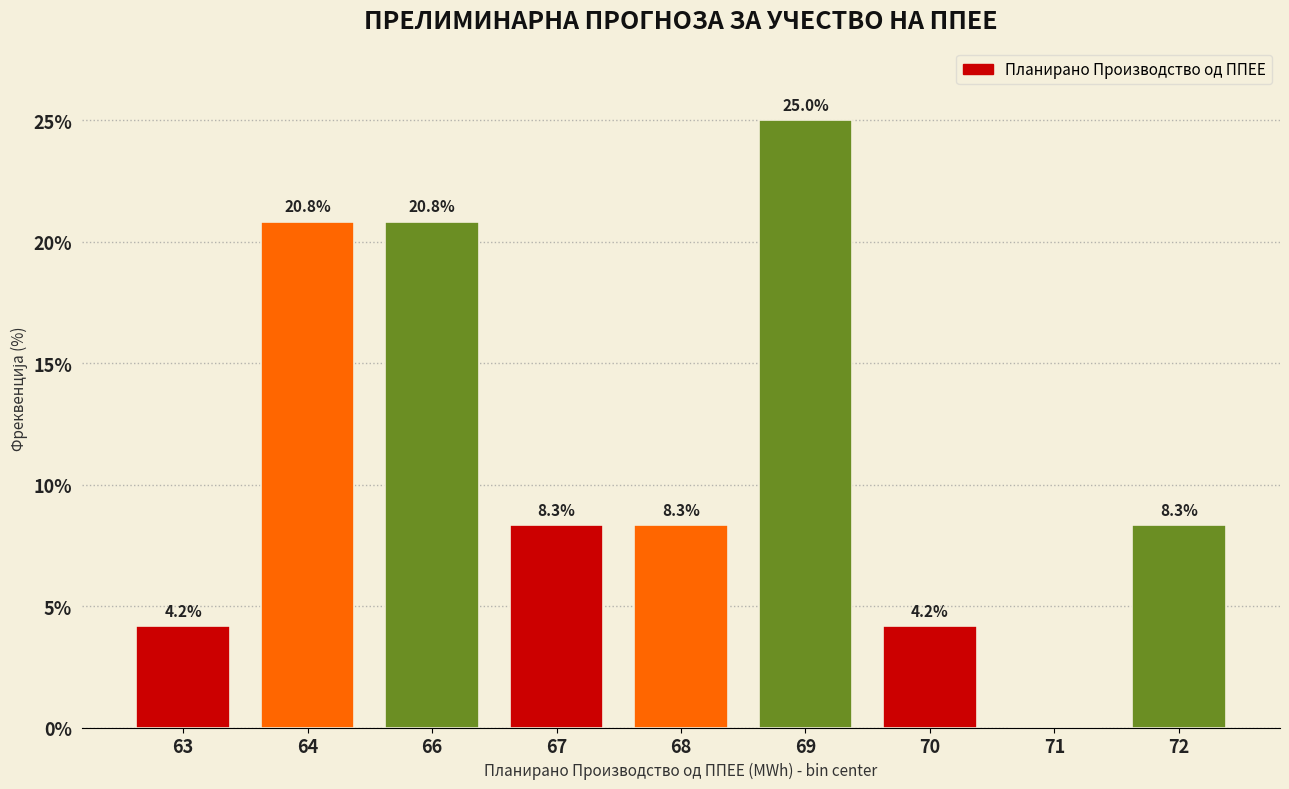

Reading right to left, list all the values displayed in this chart.

72=8.3	71=0.0	70=4.2	69=25.0	68=8.3	67=8.3	66=20.8	64=20.8	63=4.2